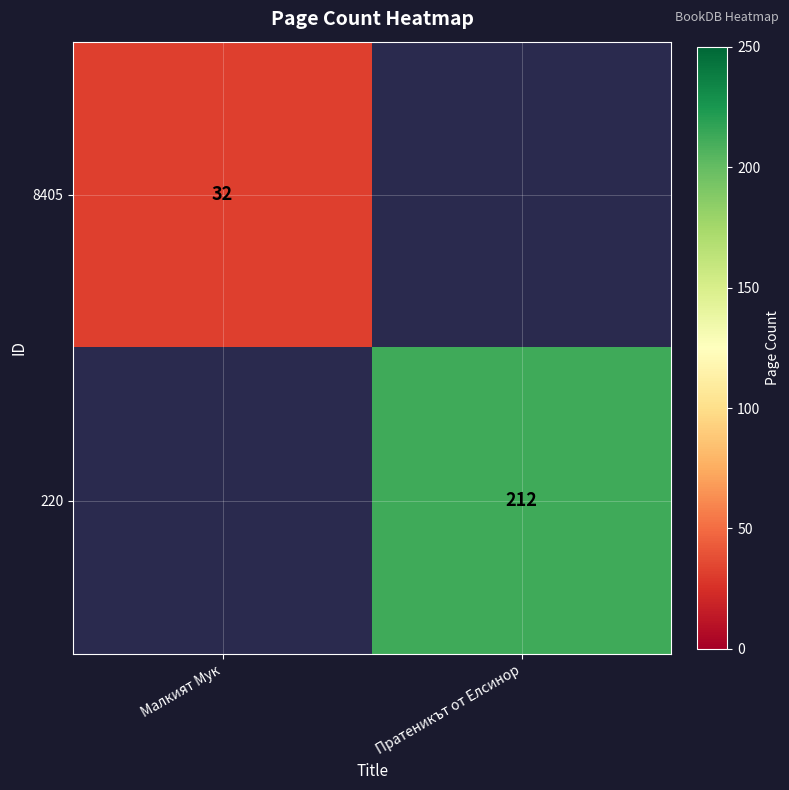

At how many categories does at least one series exceed 67?

1